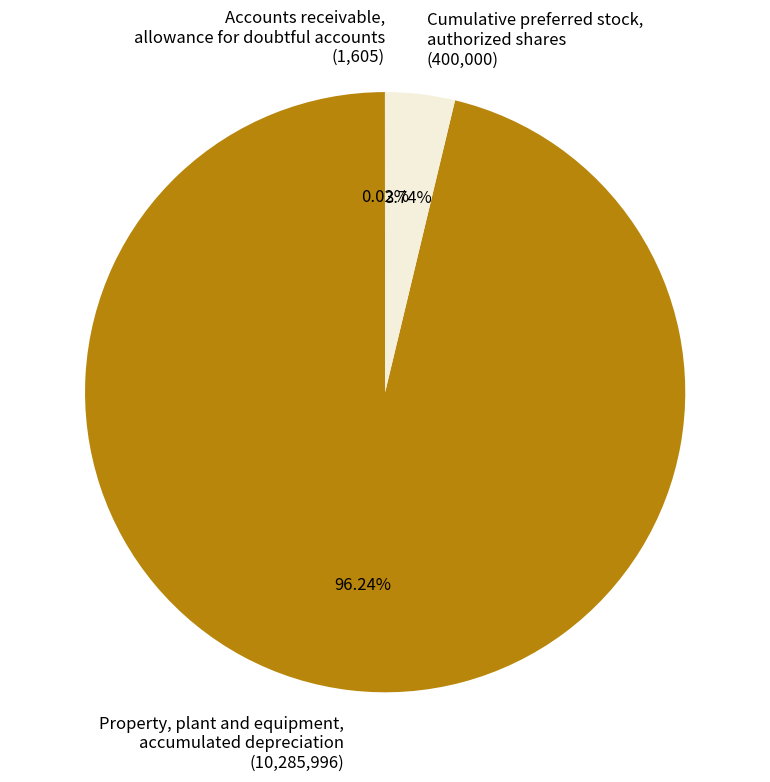

To the nearest percent, what percentage of the pie is Cumulative preferred stock, authorized shares?

4%